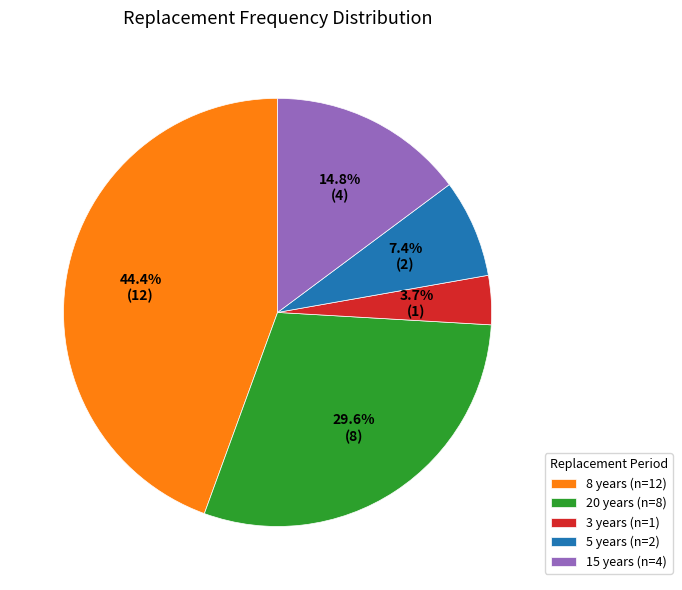

What portion of the pie excludes 8 years (n=12)?

55.6%